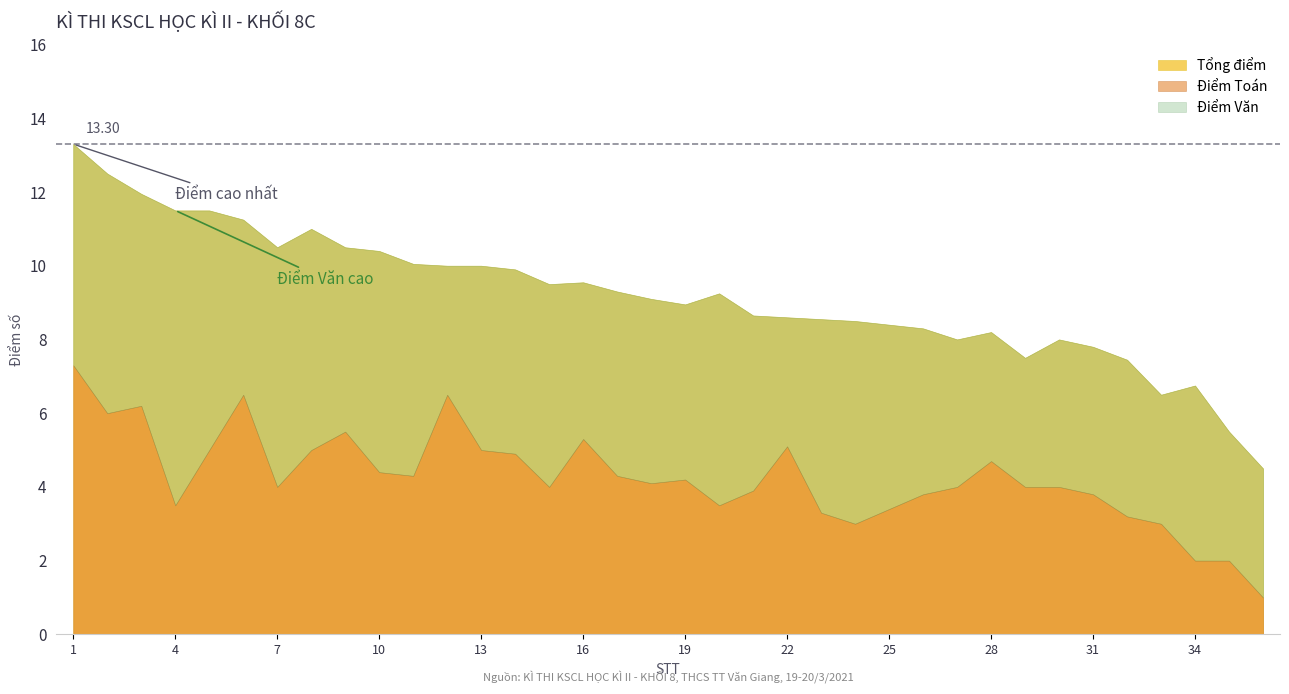

How many data points in Điểm Toán are above 4?

18